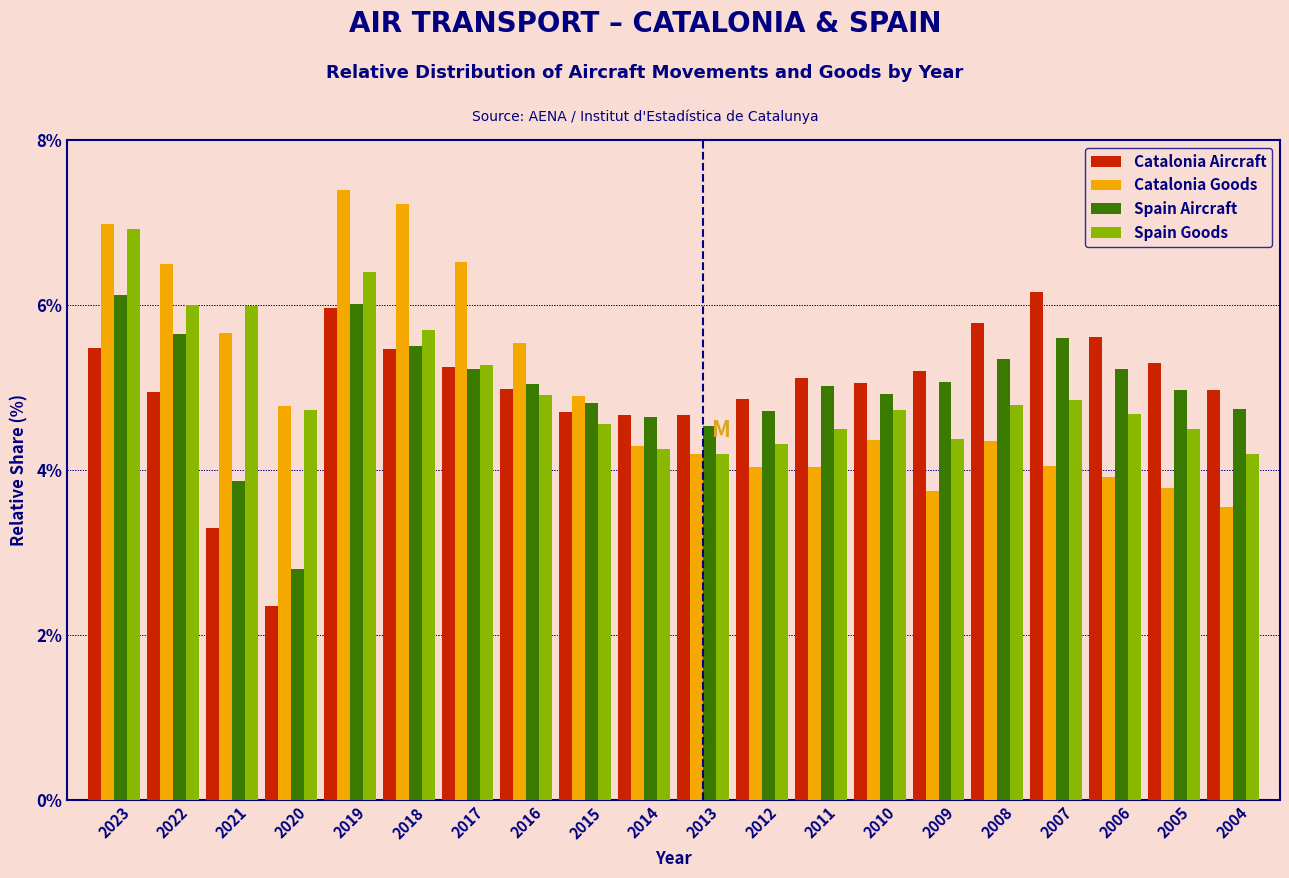

Between 2022 and 2019, which series saw the biggest shift?

Catalonia Aircraft